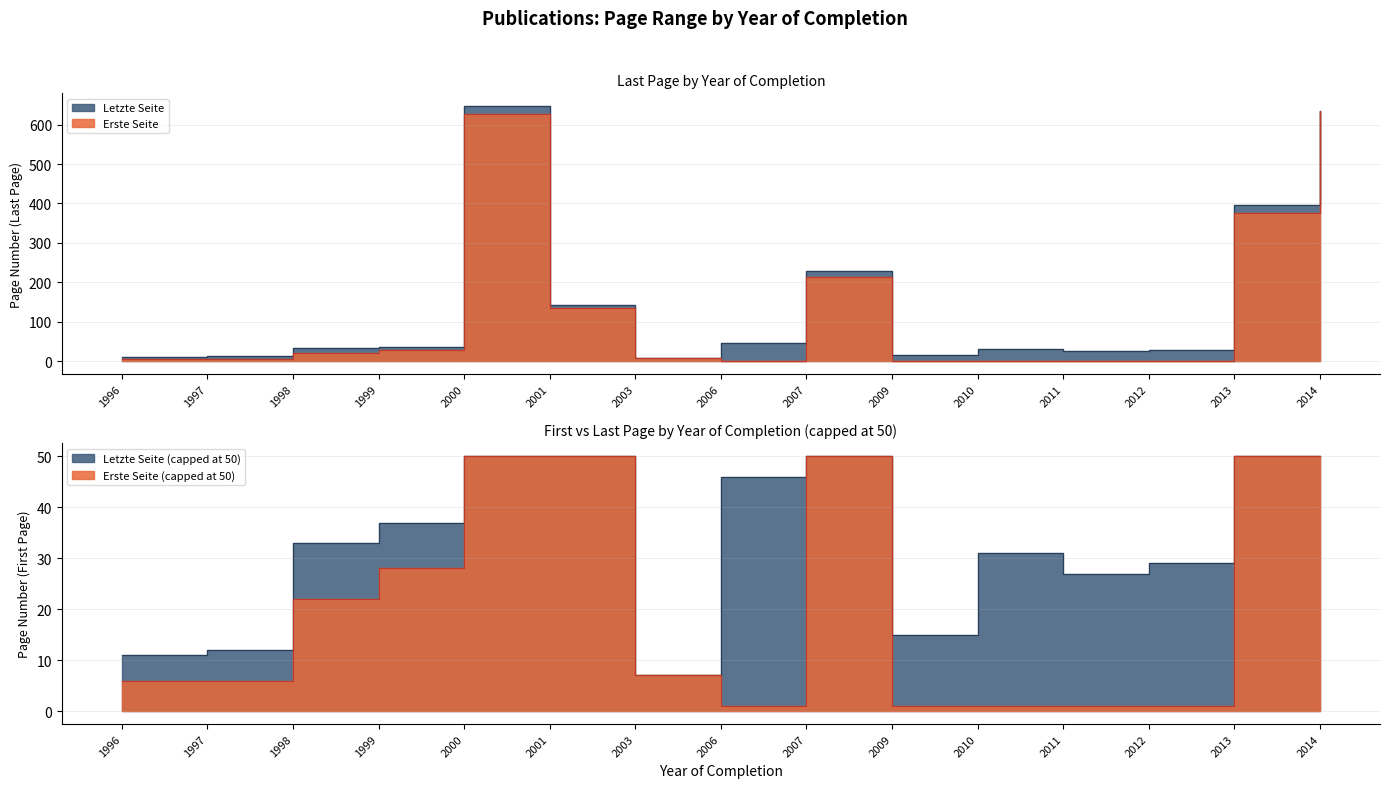

True or false: Letzte Seite and Erste Seite intersect in this chart.

False